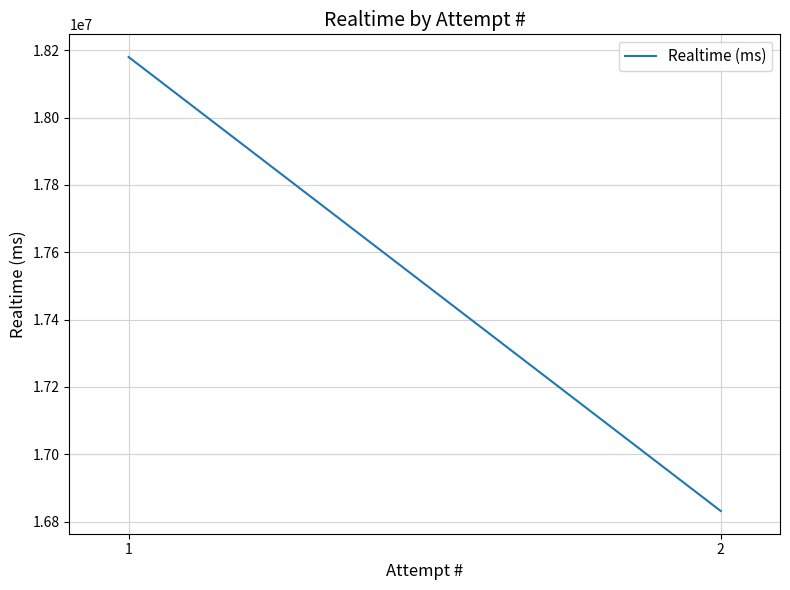

Rank the categories by value from highest to lowest.

1, 2